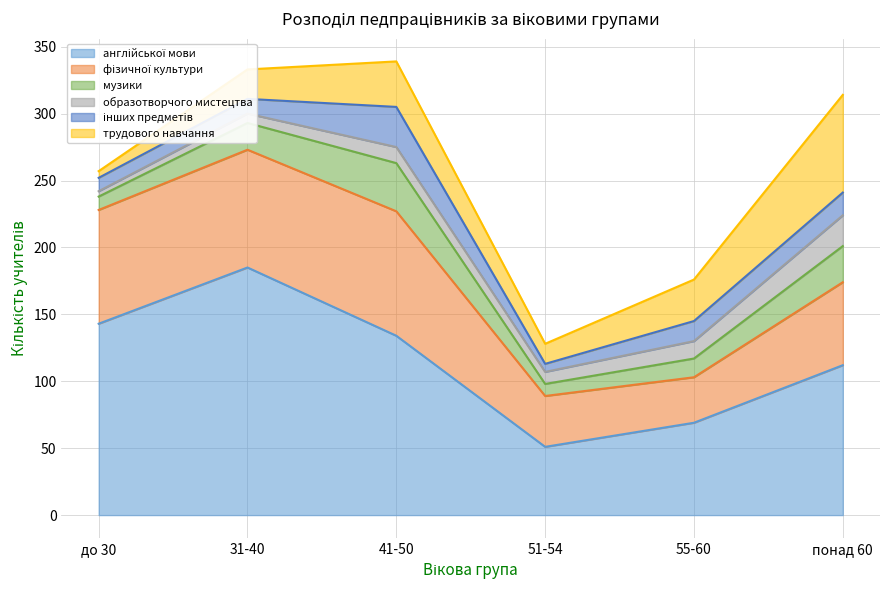

Does the chart display data point markers on the line(s)?

No